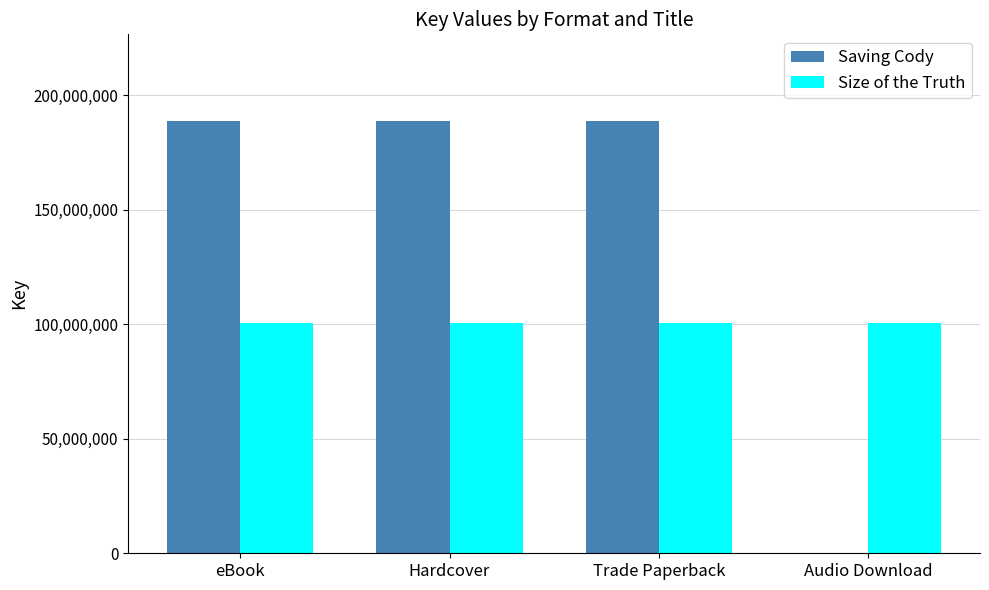

Between eBook and Audio Download, which series saw the biggest shift?

Saving Cody